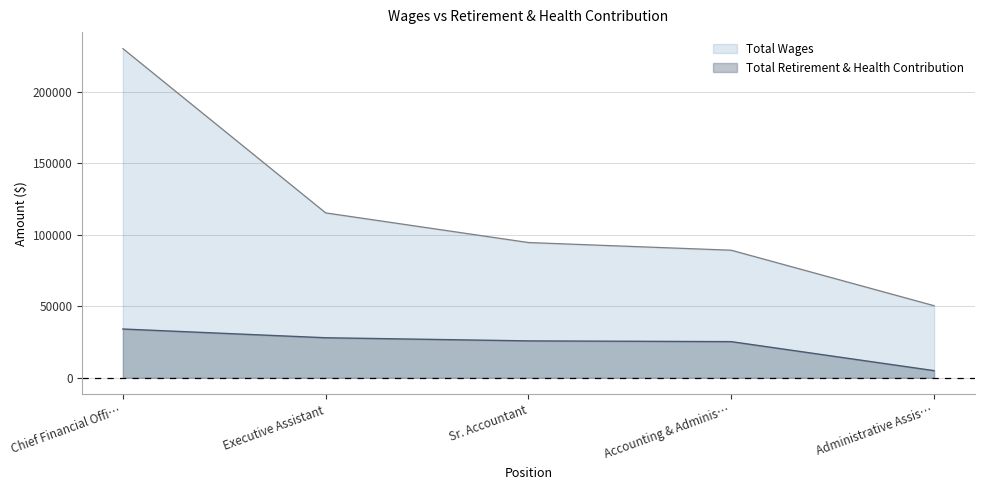

True or false: Total Retirement & Health Contribution and Total Wages cross at least once.

False